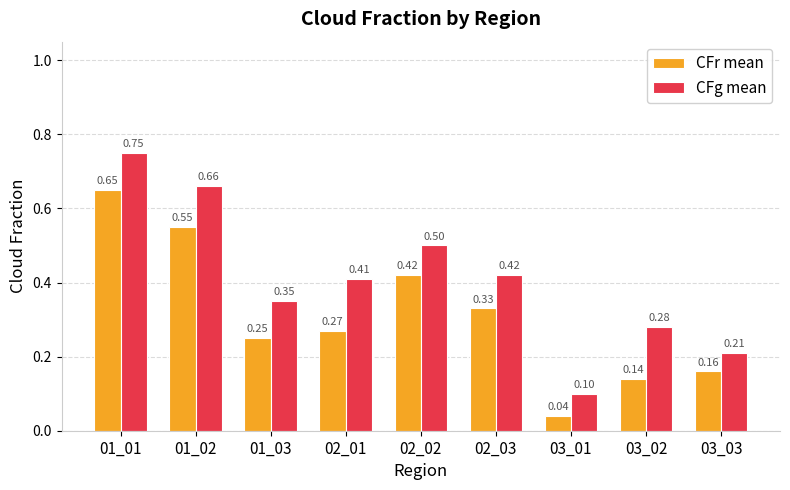

Which category has the highest value across all series?

01_01